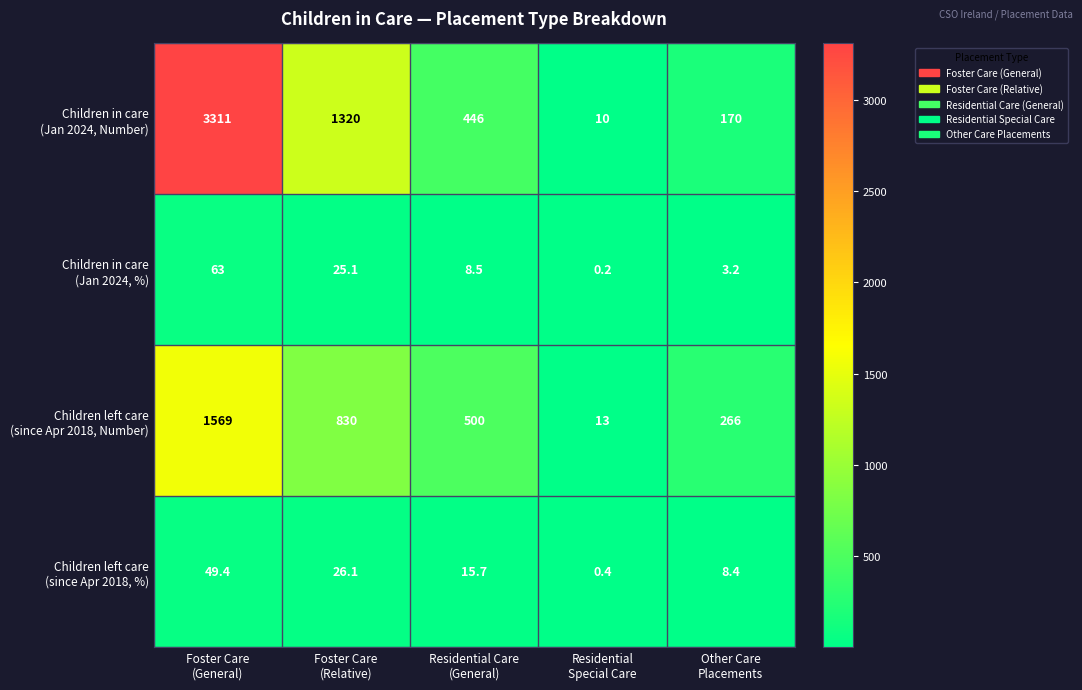

What is the maximum value shown in the chart?

3311.0